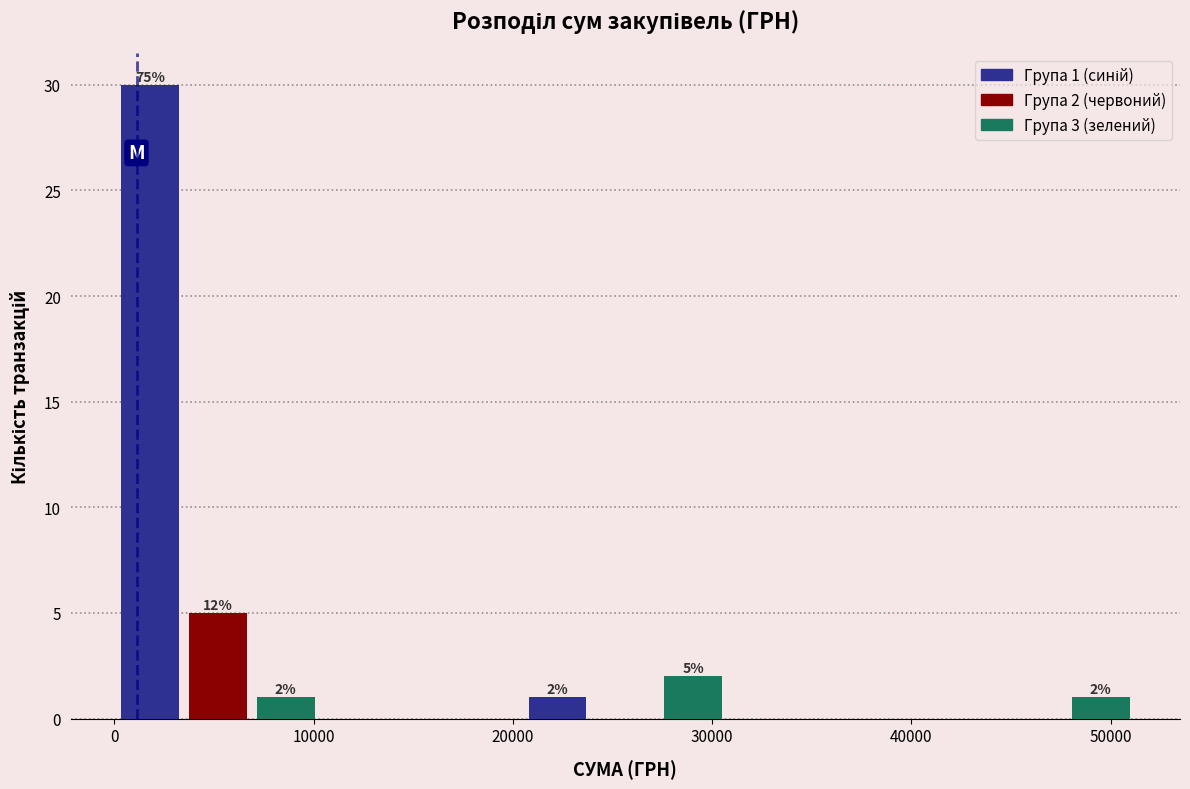

Read against the x-axis, roughly where is the centre of the tallest bar?

2000